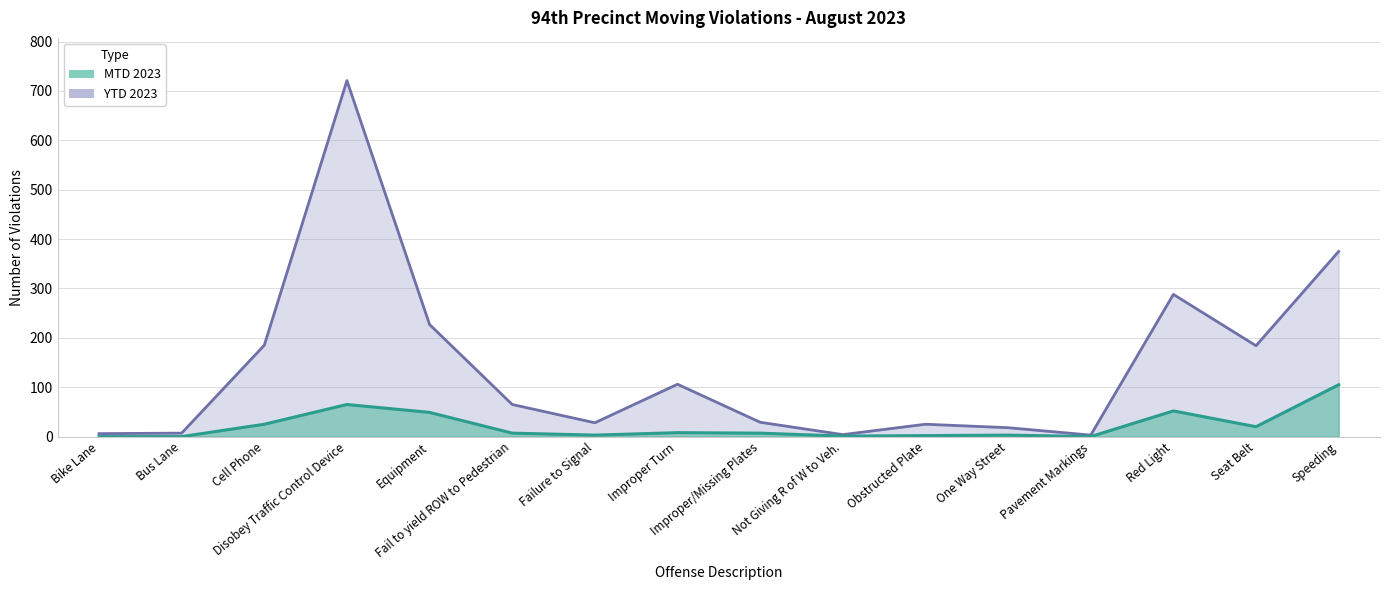

What is the label of the 12th point from the left?

One Way Street